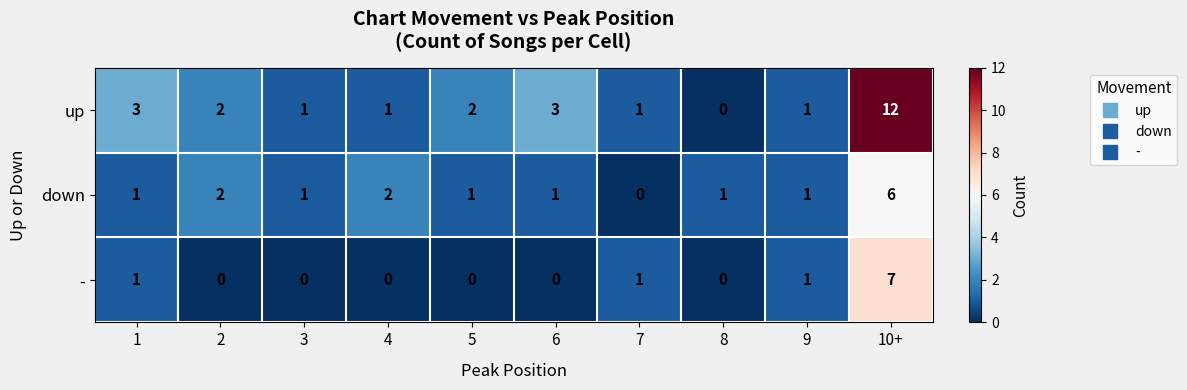

The value of up at 2 is 2. True or false?

True